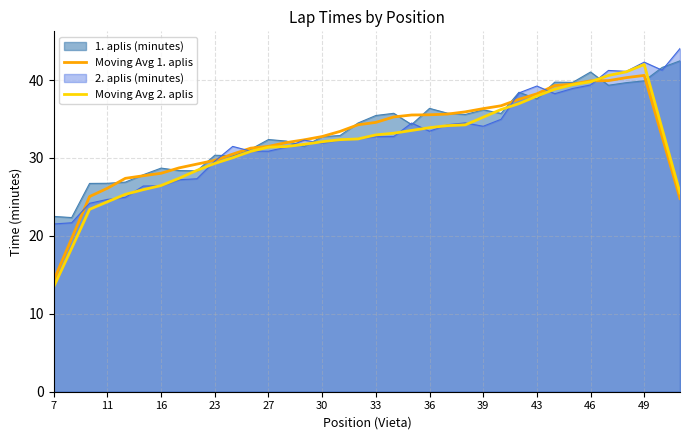

At which category is the sum across all series the highest?

49